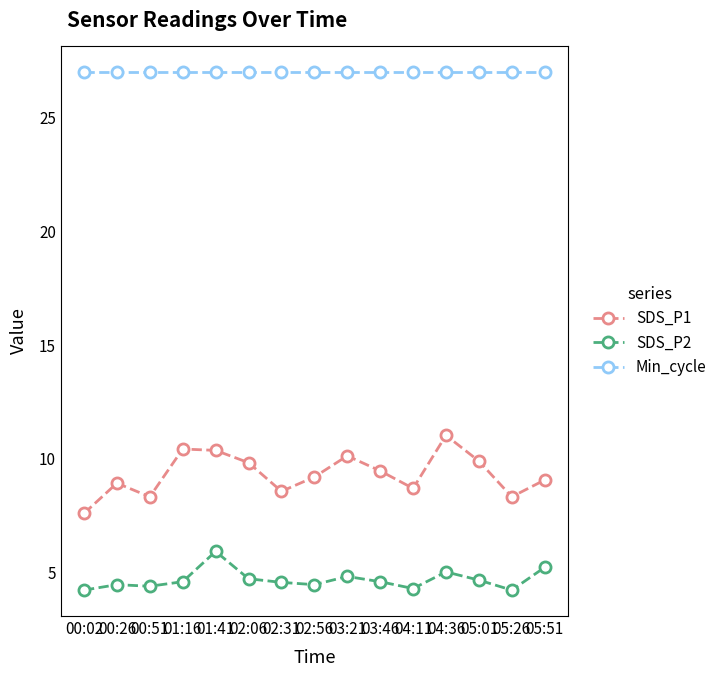

True or false: SDS_P2 has a value of 1.5 at 03:21.

False